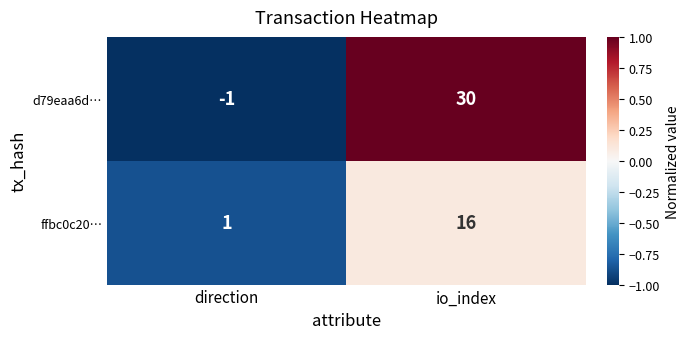

At io_index, list the series in order from smallest to largest.

ffbc0c20…, d79eaa6d…